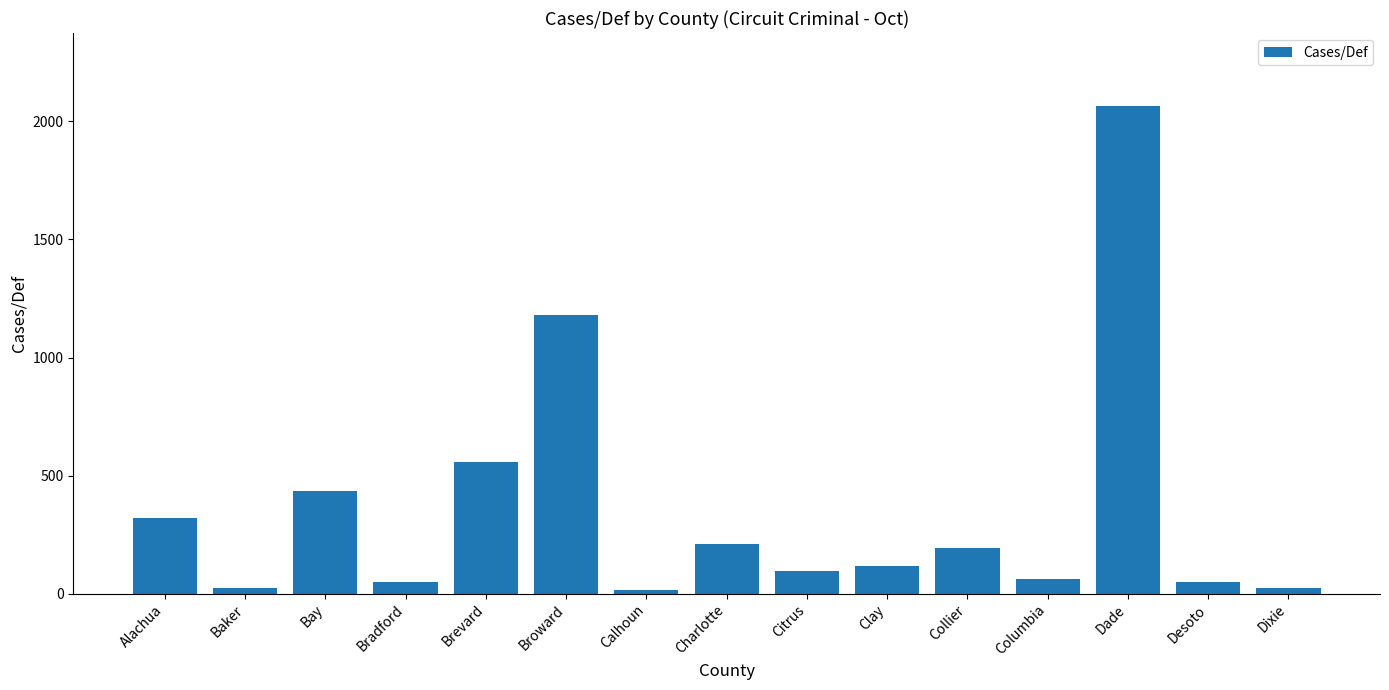

What is the sum of the values at Dade and Citrus?

2159